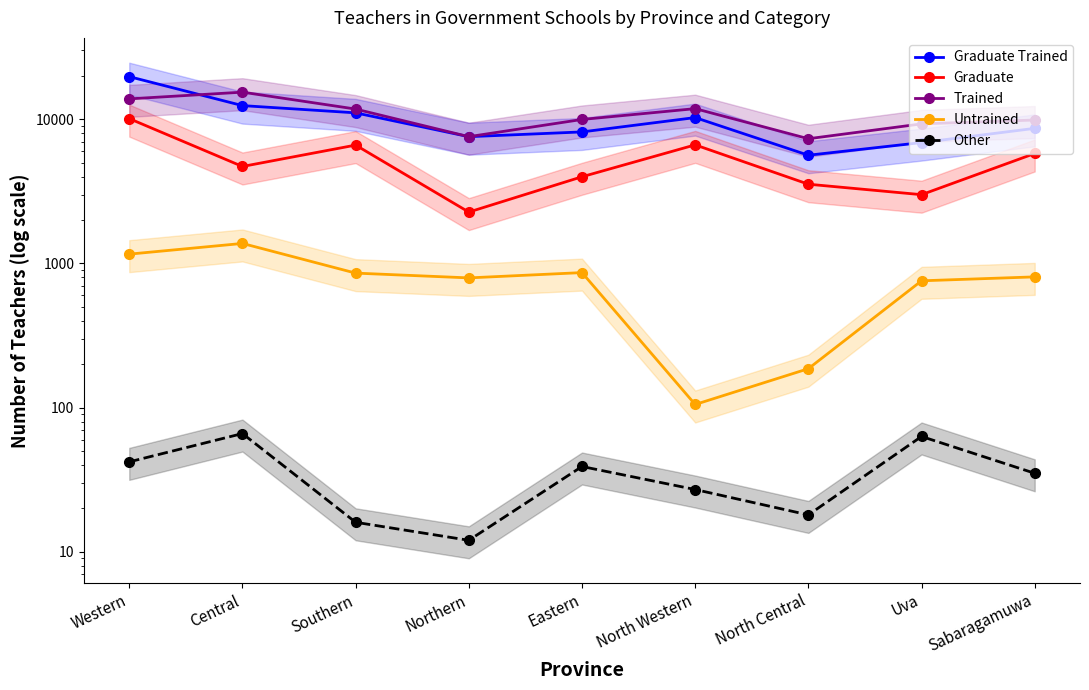

What is the total value across all series at Western?

44869